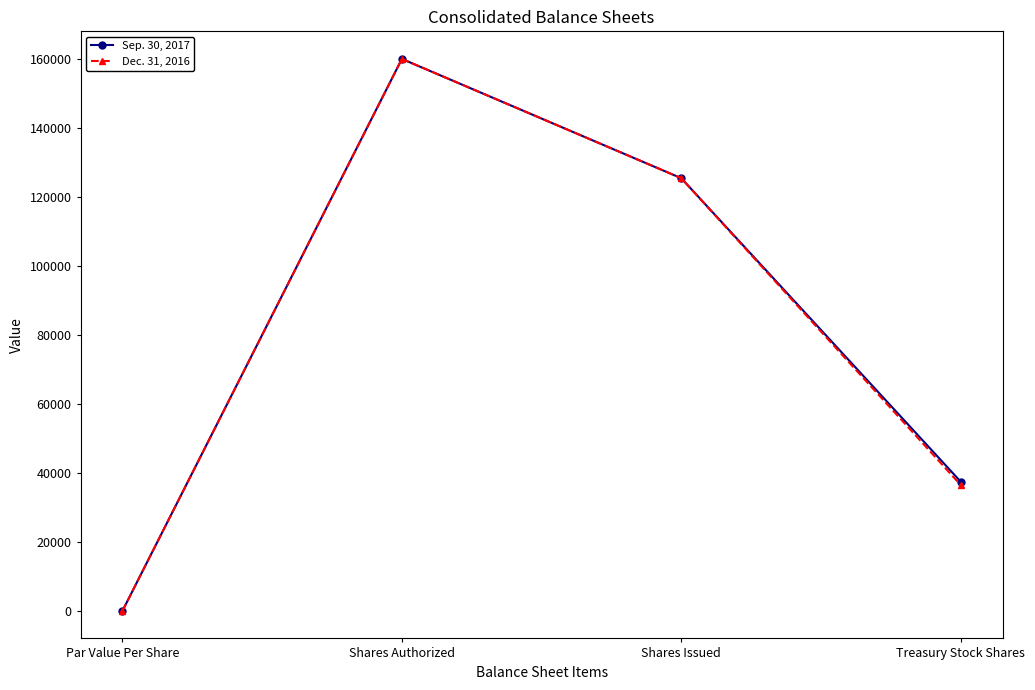

What position from the left is Treasury Stock Shares?

4